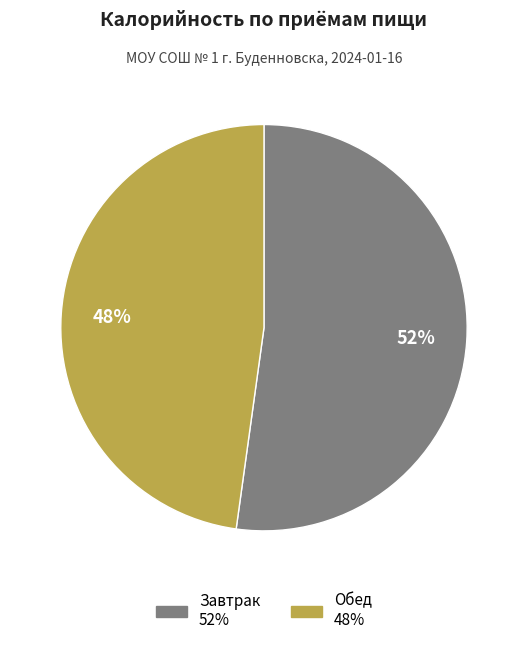

How many segments does this pie chart have?

2